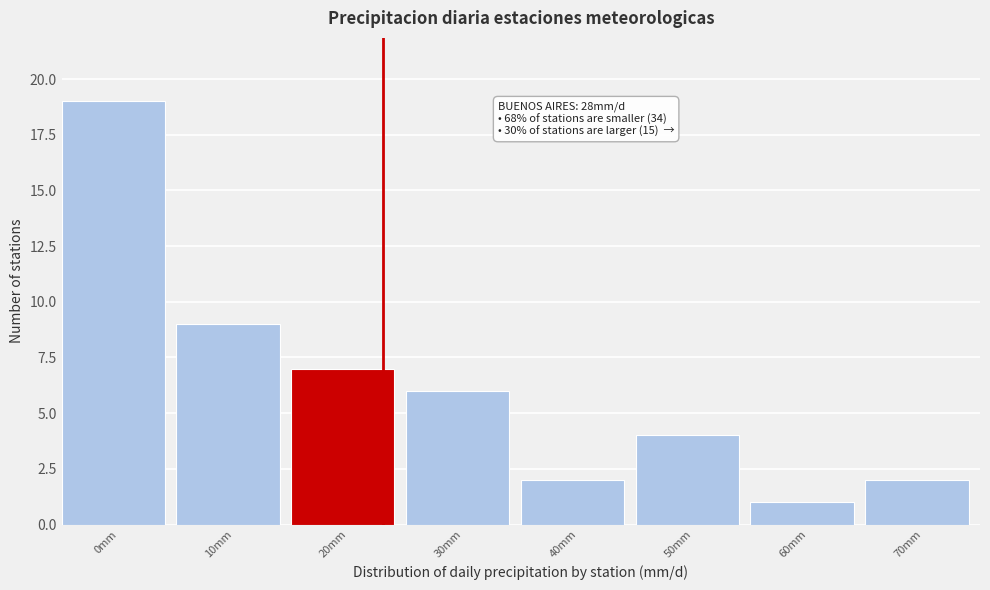

Reading left to right, transcribe all the data shown in this chart.

0mm=19	10mm=9	20mm=7	30mm=6	40mm=2	50mm=4	60mm=1	70mm=2